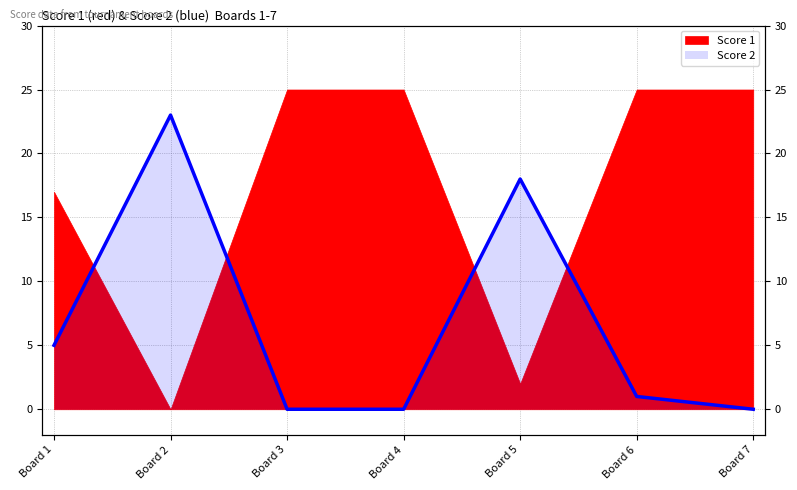

True or false: there are more than 0 points higher than both neighbors.

True